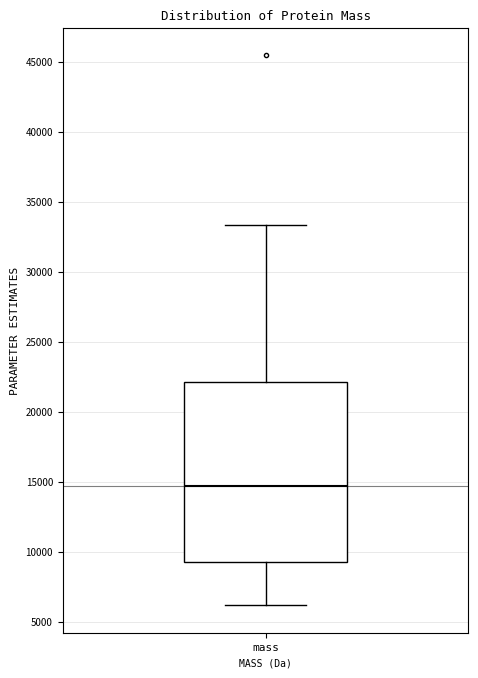

Read this box plot against the y-axis: the position of the median line, the range covered by the box, and the ends of both whiskers. The values are not printed on the chart, so give them approximately, as read against the axis.

median 14500, box 9000 to 22000, whiskers 6000 to 33500